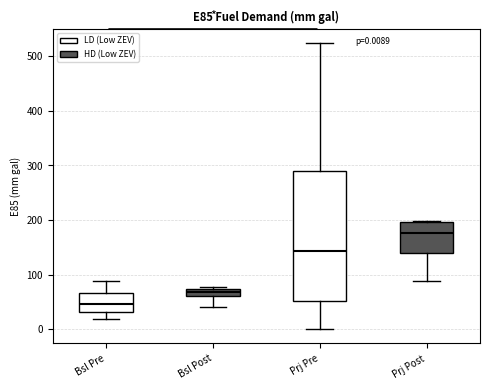

Which box's median line is the lowest?

Bsl Pre